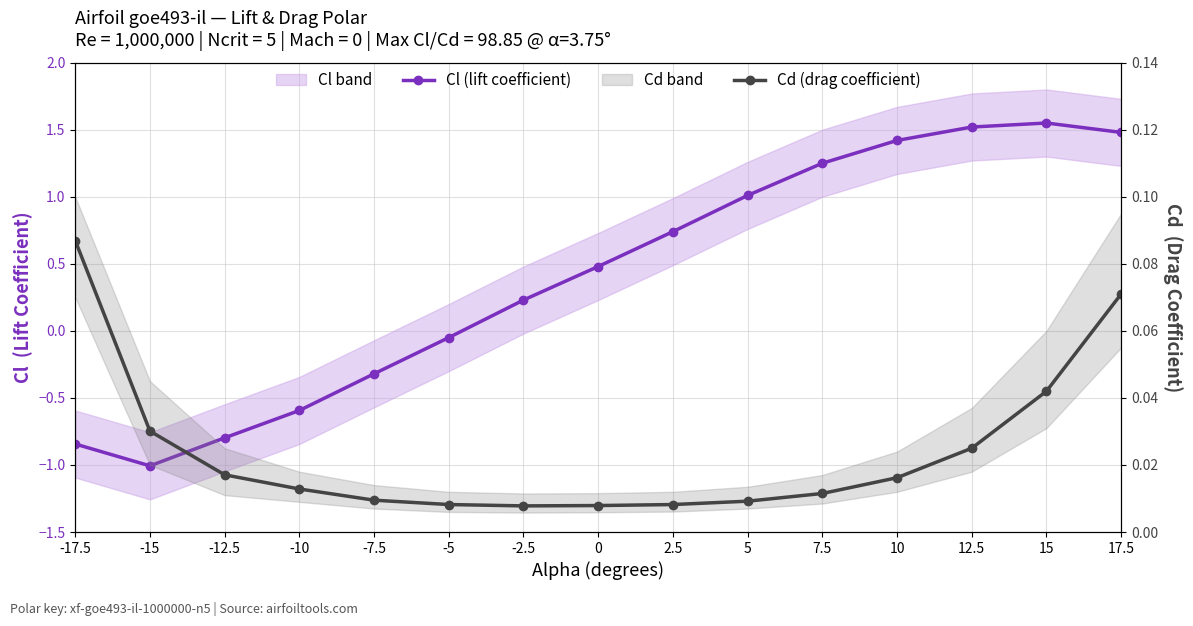

What position from the left is 5?

10